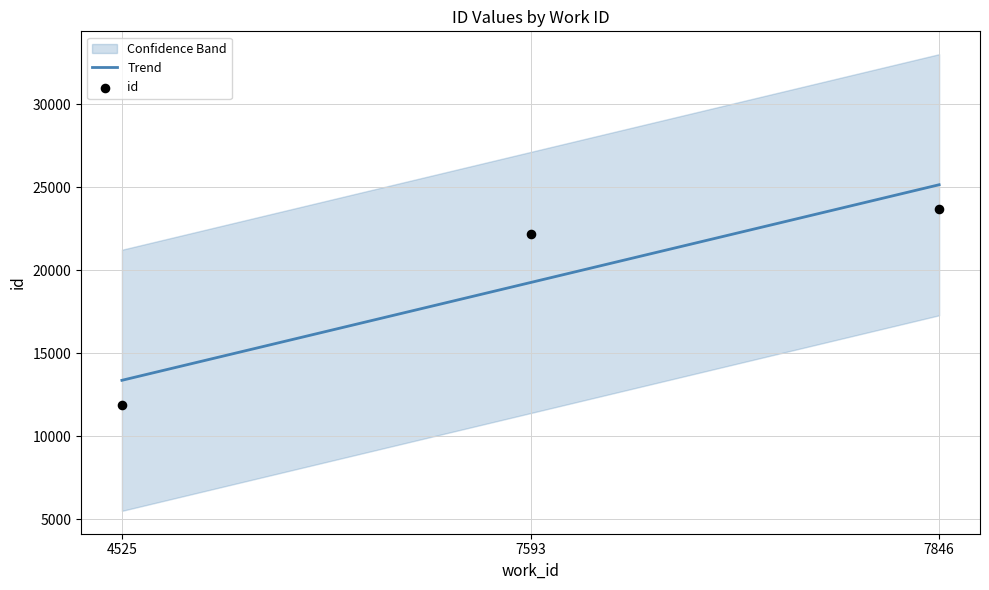

What is the change in value from 4525 to 7593?

+10321